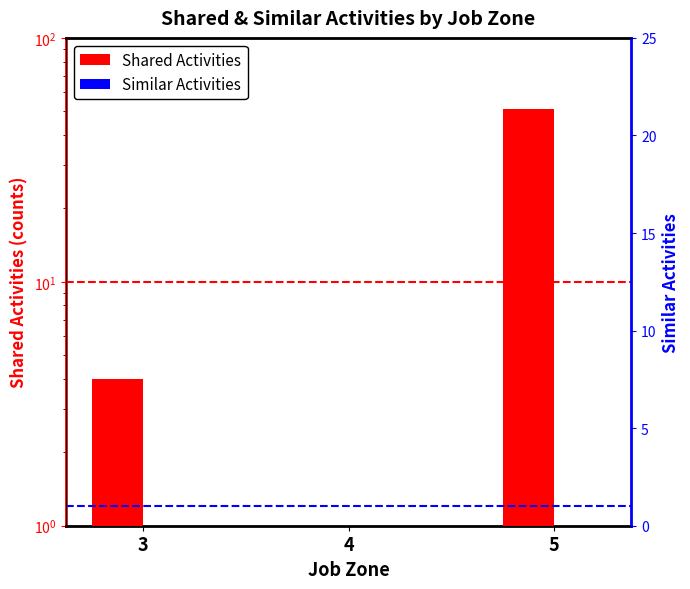

Which series has the widest spread of values?

Shared Activities